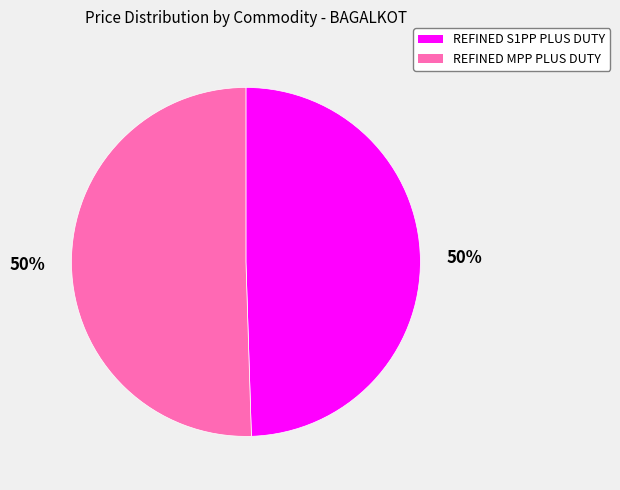

Is the sum of REFINED S1PP PLUS DUTY and REFINED MPP PLUS DUTY greater than half?

Yes